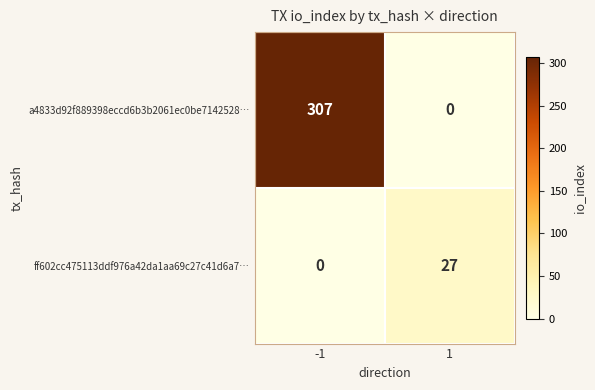

The a4833d92f889398eccd6b3b2061ec0be7142528… series shows 83 at -1. True or false?

False